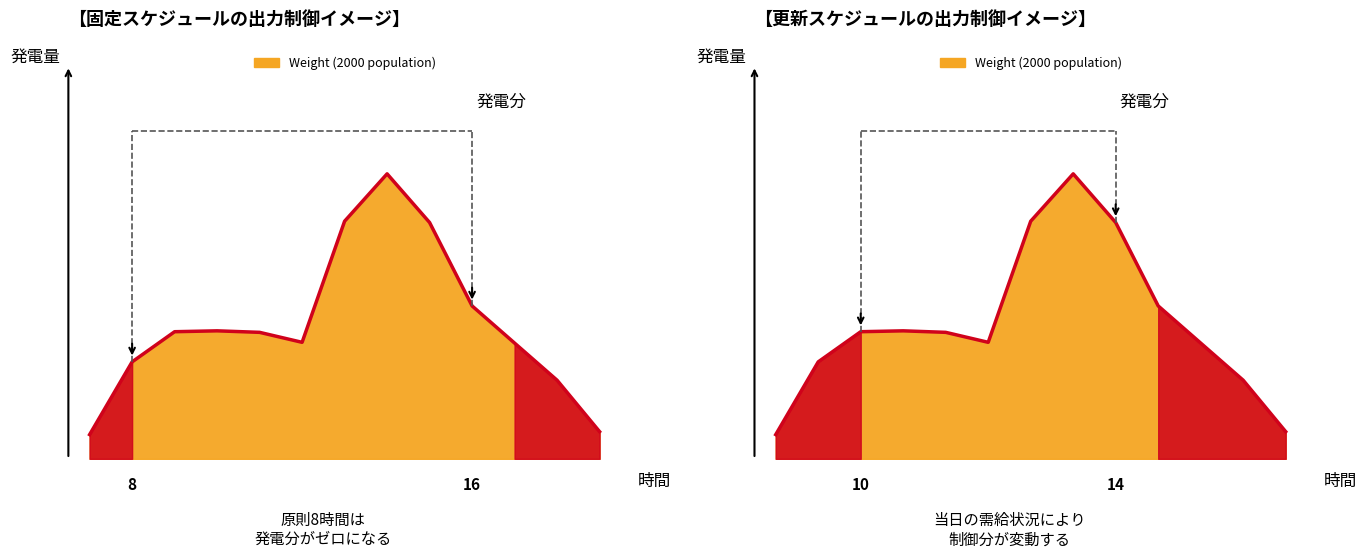

How many data points does each series have?

13